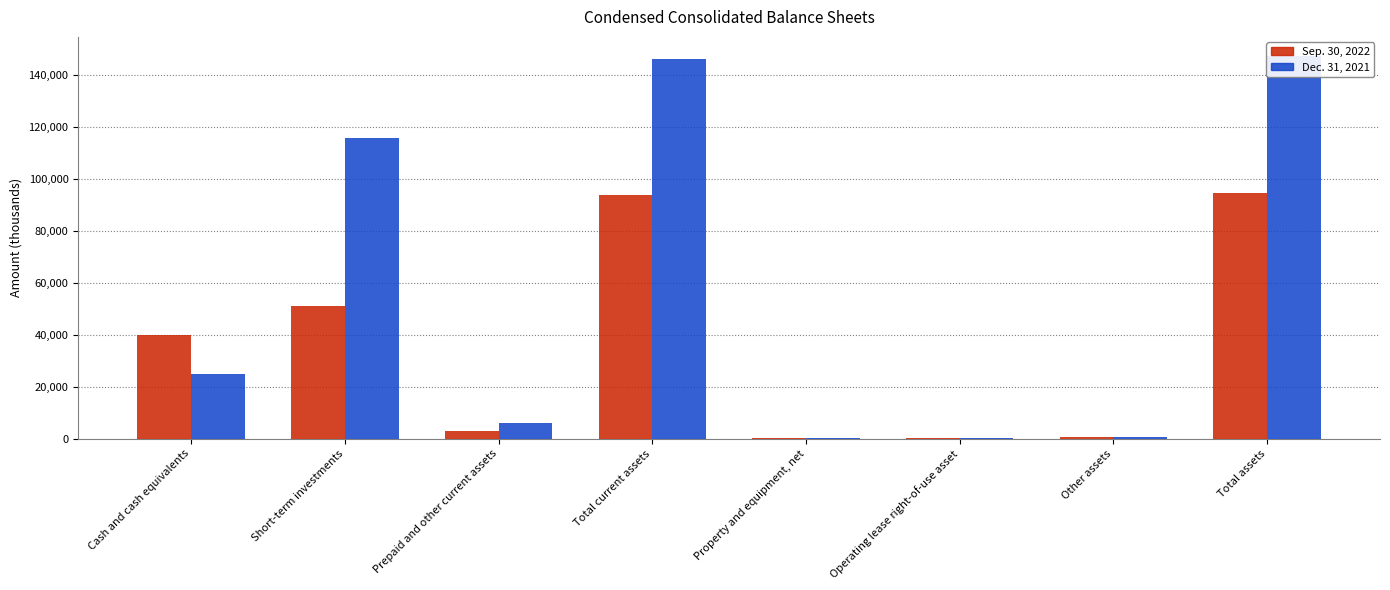

How many groups of bars are there?

8